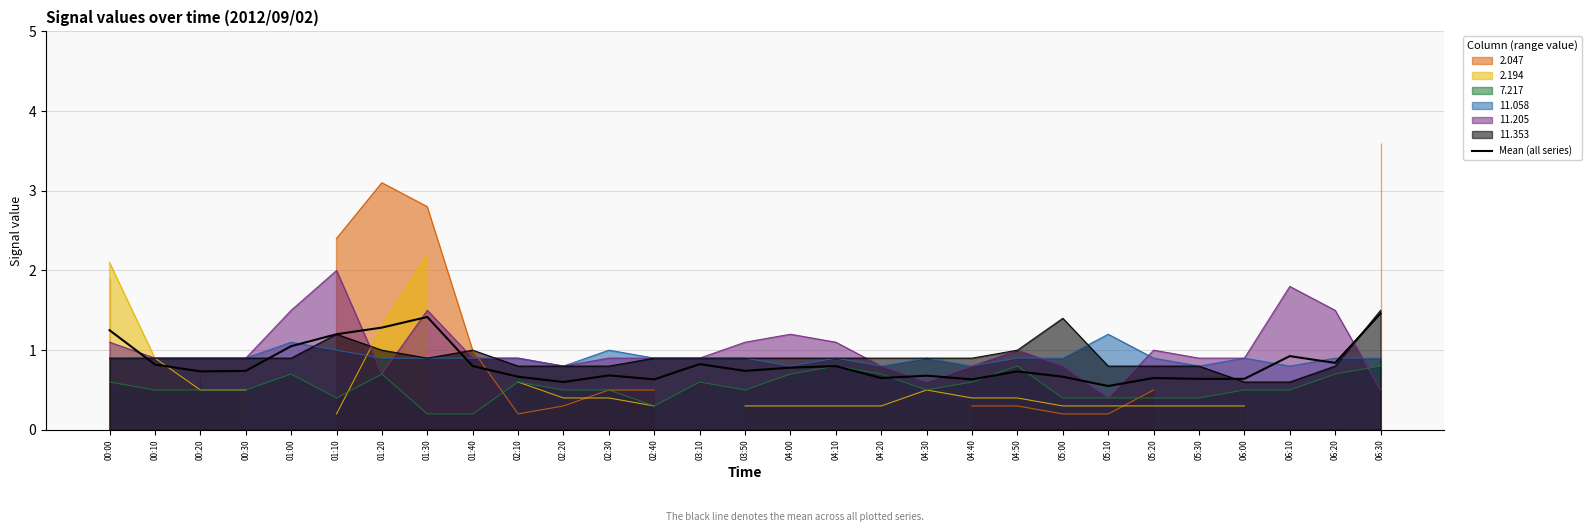

Where is the first local minimum?

00:20